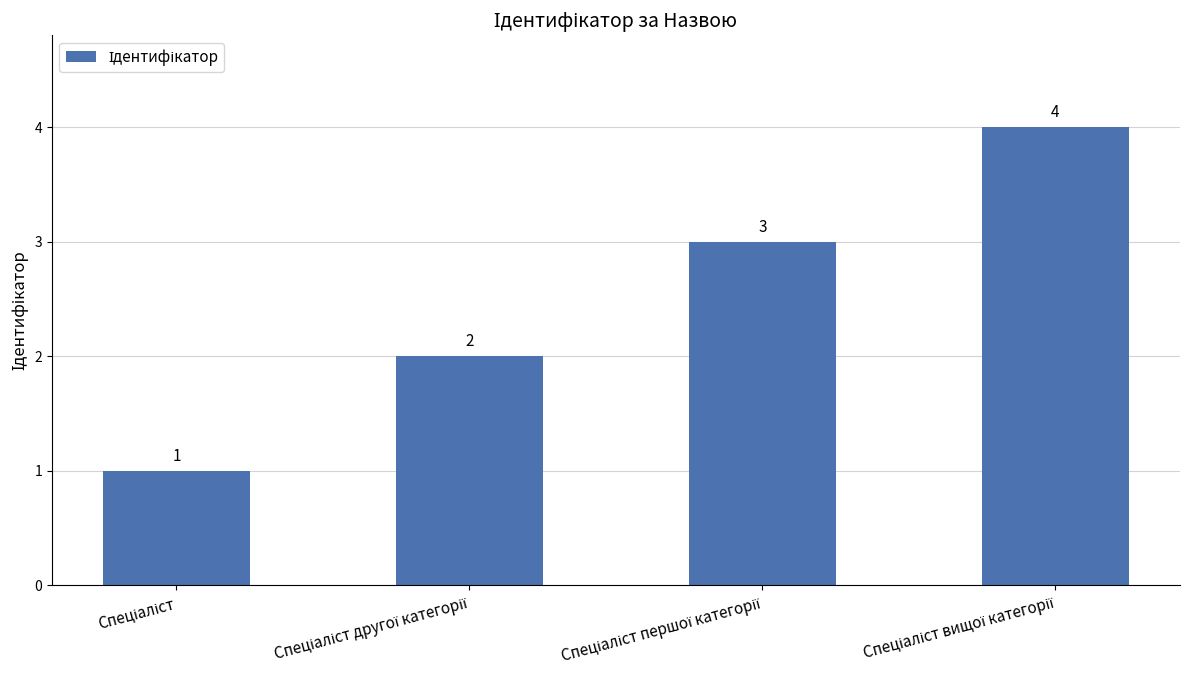

What is the sum of all values?

10